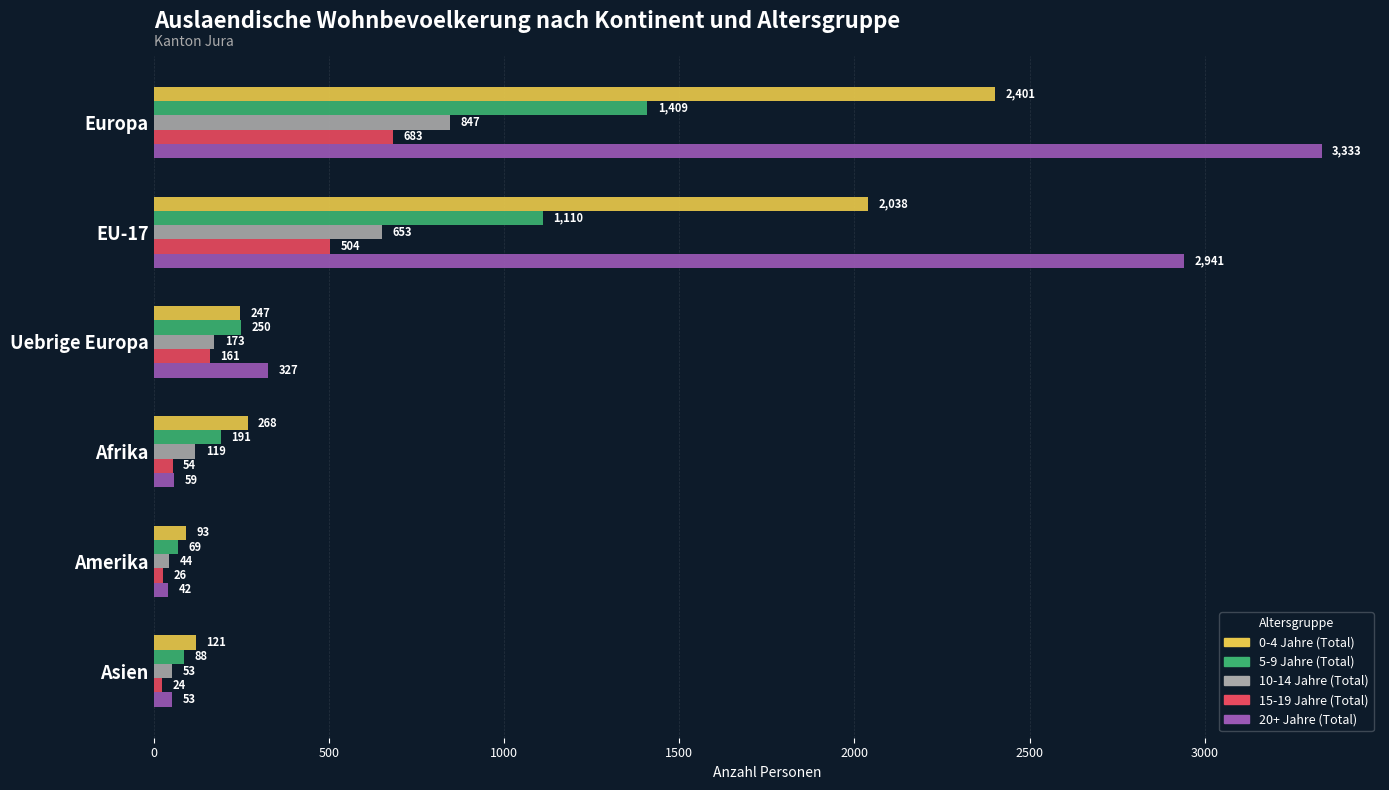

Which series has the largest total across all categories?

20+ Jahre (Total)